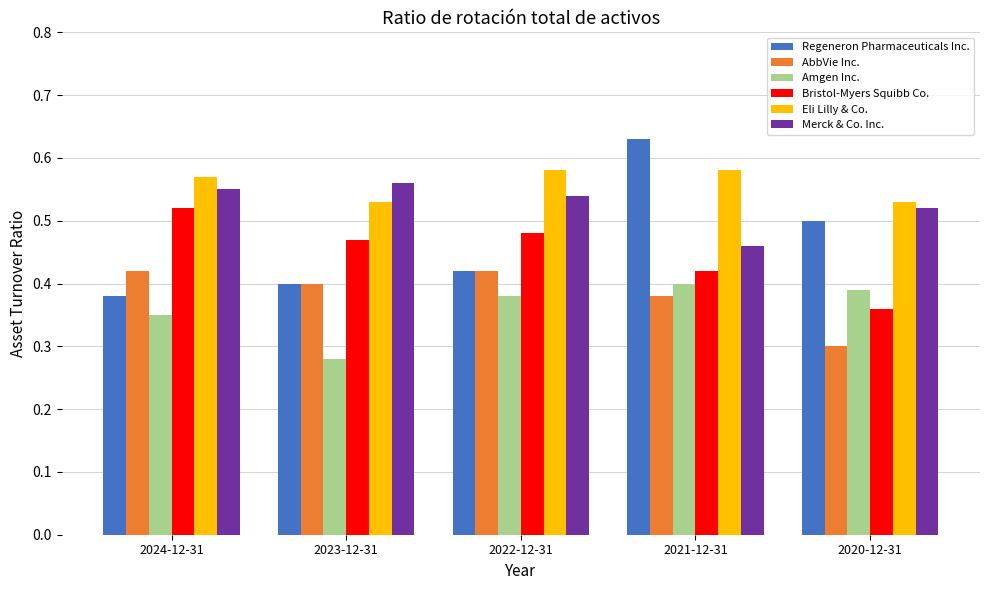

What is the sum of all Regeneron Pharmaceuticals Inc. values?

2.3